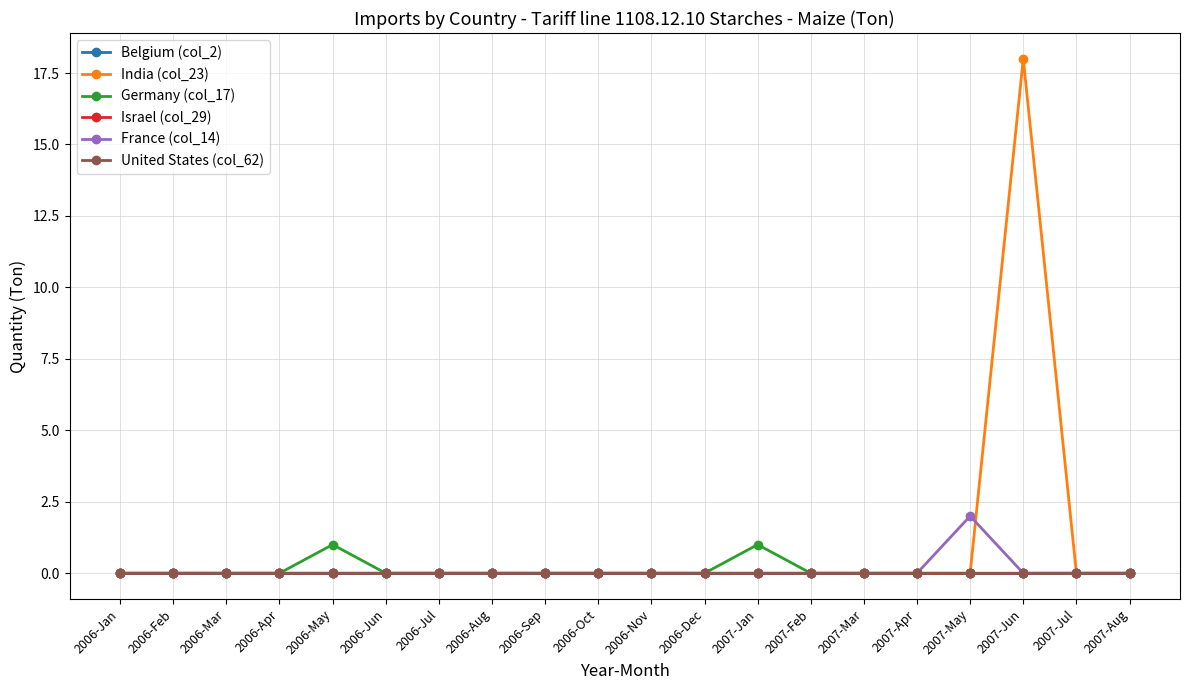

Reading left to right, transcribe all the data shown in this chart.

Belgium (col_2): 0	0	0	0	0	0	0	0	0	0	0	0	0	0	0	0	0	0	0	0
India (col_23): 0	0	0	0	0	0	0	0	0	0	0	0	0	0	0	0	0	18	0	0
Germany (col_17): 0	0	0	0	1	0	0	0	0	0	0	0	1	0	0	0	0	0	0	0
Israel (col_29): 0	0	0	0	0	0	0	0	0	0	0	0	0	0	0	0	0	0	0	0
France (col_14): 0	0	0	0	0	0	0	0	0	0	0	0	0	0	0	0	2	0	0	0
United States (col_62): 0	0	0	0	0	0	0	0	0	0	0	0	0	0	0	0	0	0	0	0